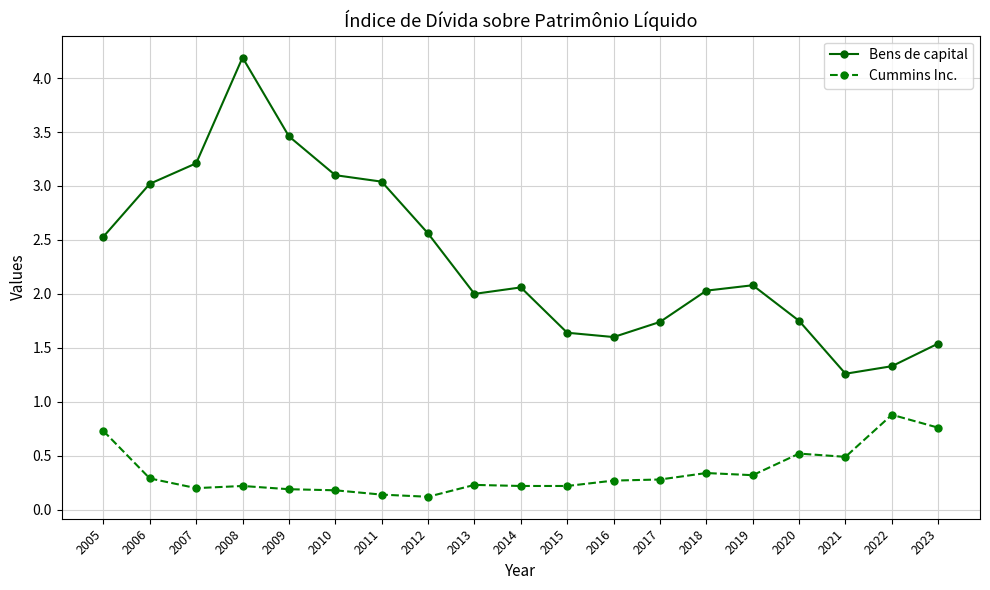

Which series has the largest range (max minus min)?

Bens de capital